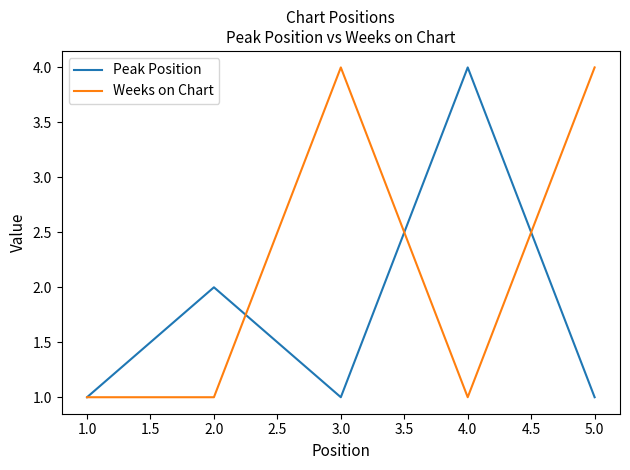

True or false: Weeks on Chart has more than 1 interior local peaks.

False